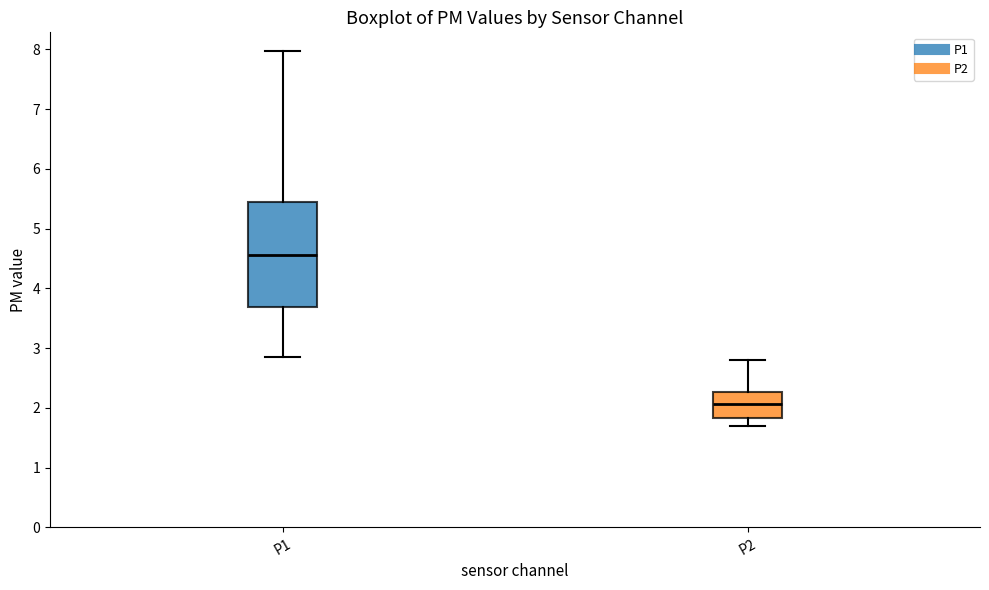

Reading left to right, read every box against the y-axis: the position of its median line, the range the box covers, and the ends of its whiskers. The values are not printed on the chart, so give them approximately, as read against the axis.

P1: median 4.6, box 3.7 to 5.4, whiskers 2.9 to 8.0
P2: median 2.1, box 1.8 to 2.3, whiskers 1.7 to 2.8